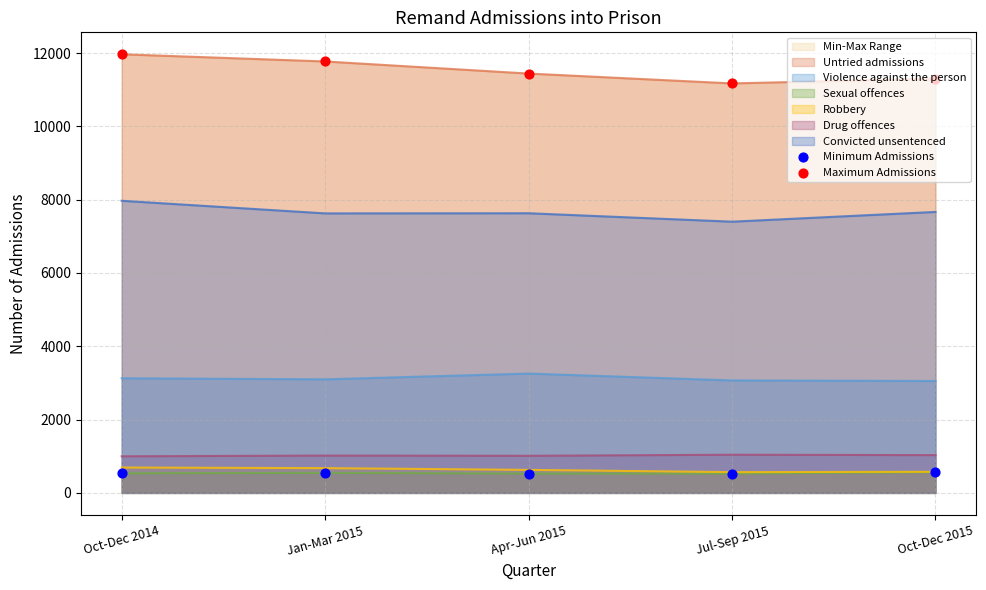

Which series contains the highest Y value?

Maximum Admissions